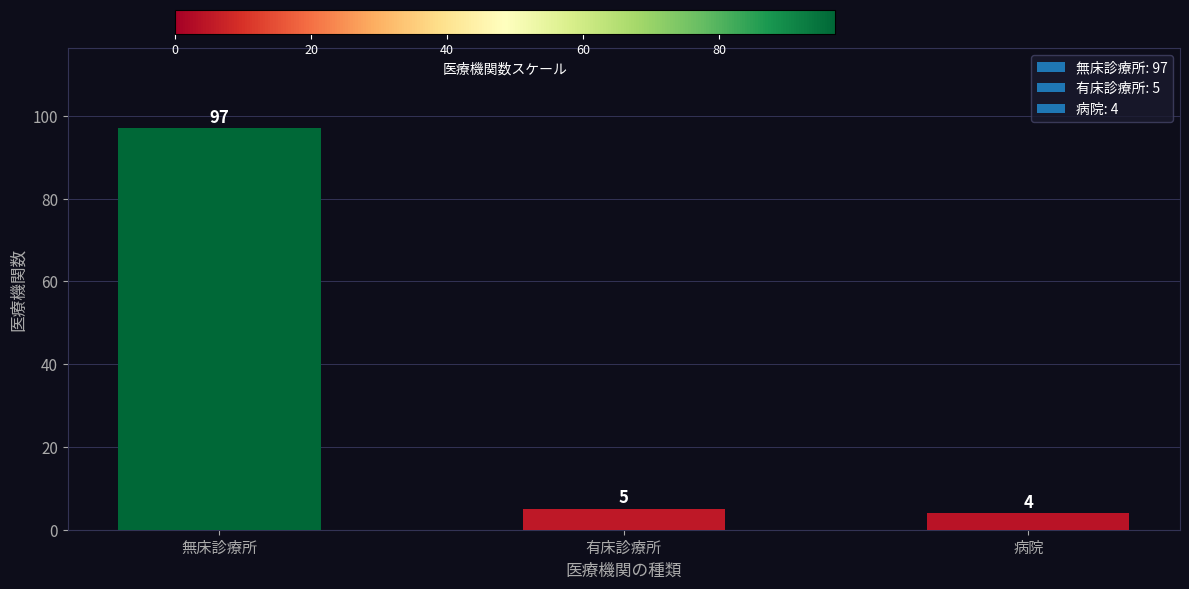

What is the average value?

35